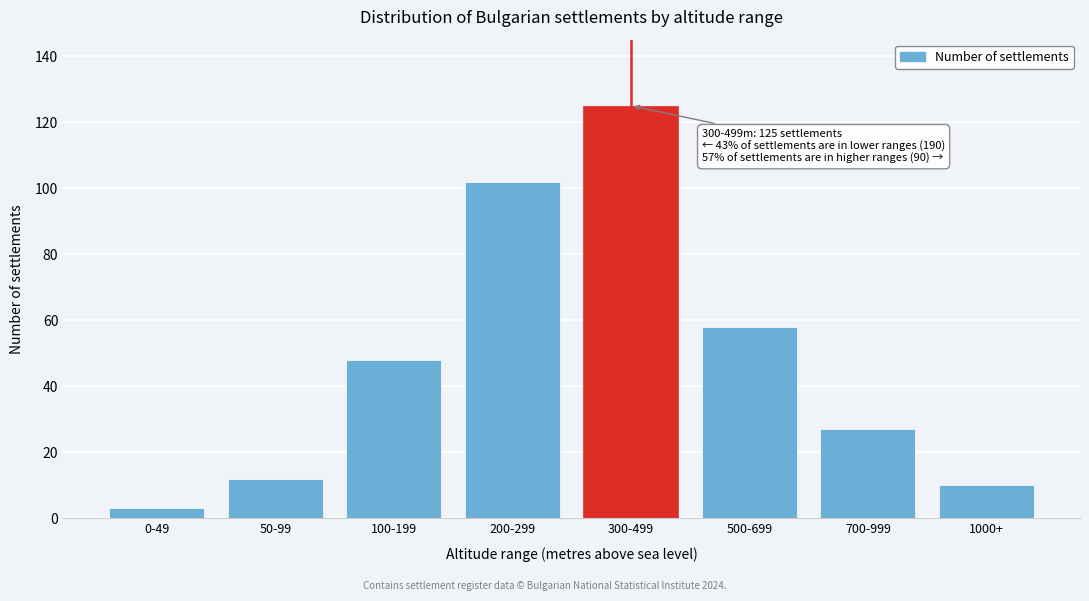

Reading left to right, transcribe all the data shown in this chart.

0-49=3	50-99=12	100-199=48	200-299=102	300-499=125	500-699=58	700-999=27	1000+=10